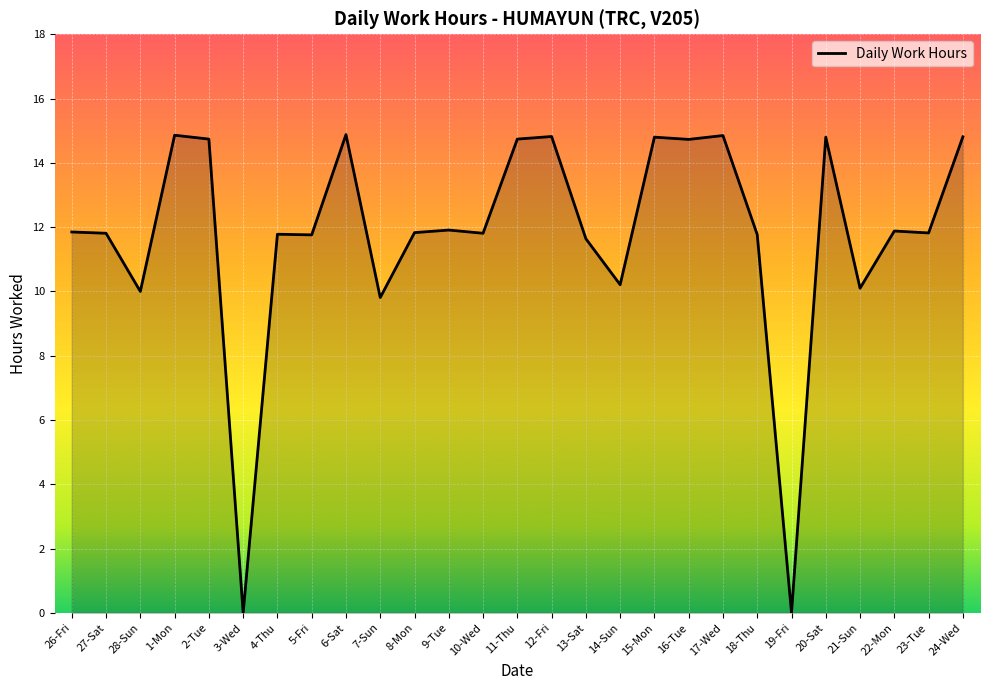

What is the maximum value shown in the chart?

14.9